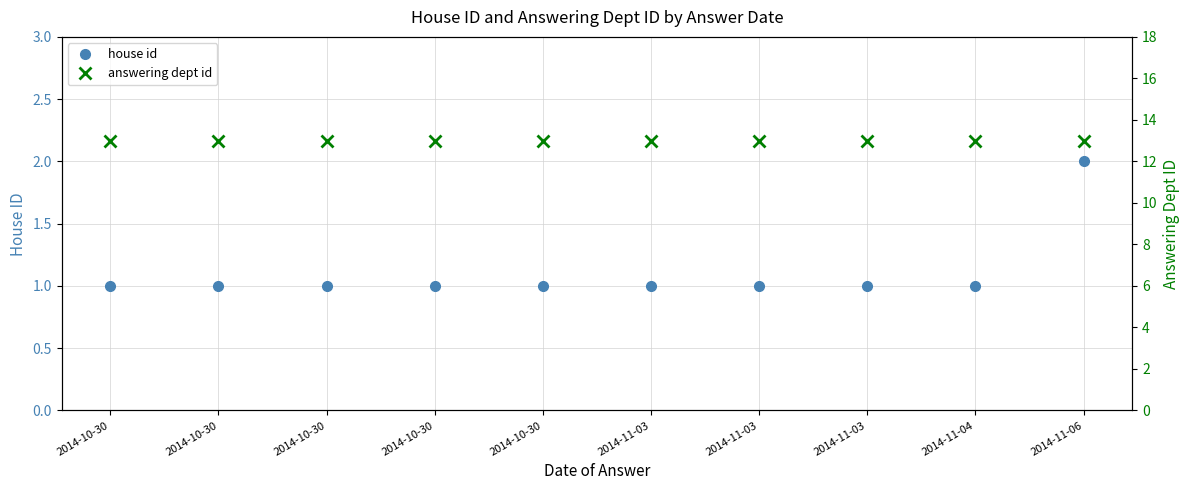

At which category is the sum across all series the highest?

2014-11-06